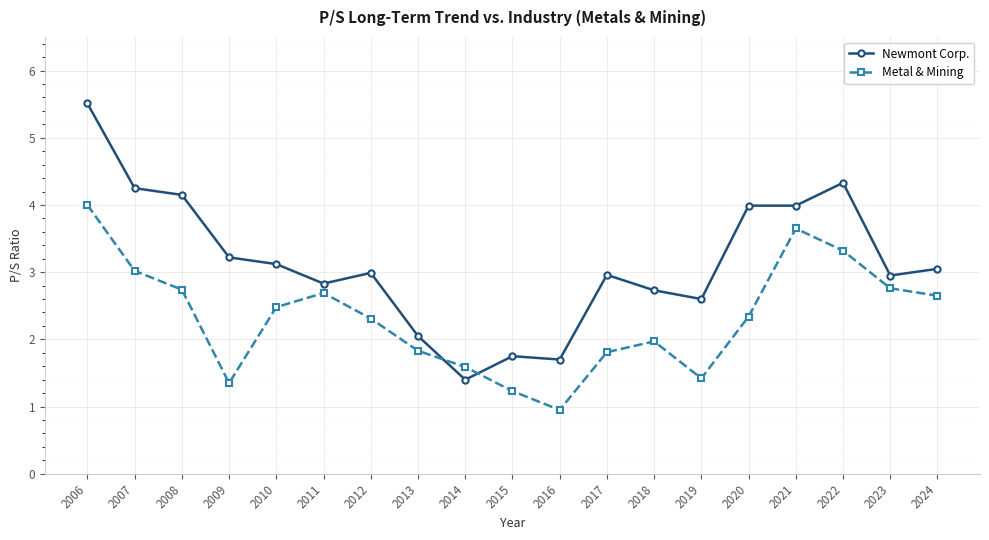

What is the difference between the Newmont Corp. values at 2021 and 2022?

0.3